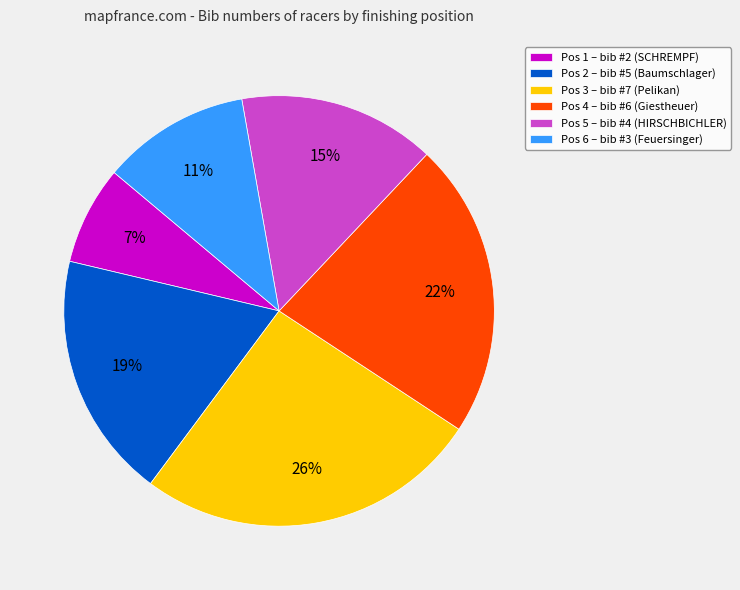

To the nearest percent, what is the difference between the largest and smallest slice percentages?

19%